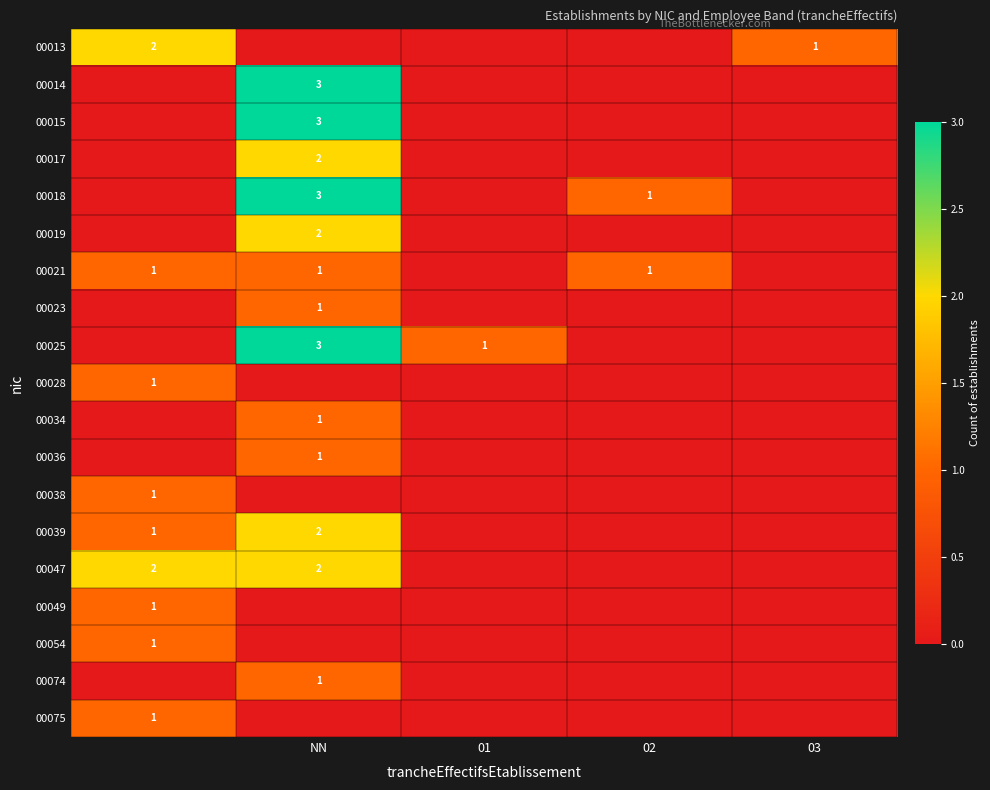

At how many categories does at least one series exceed 2?

1